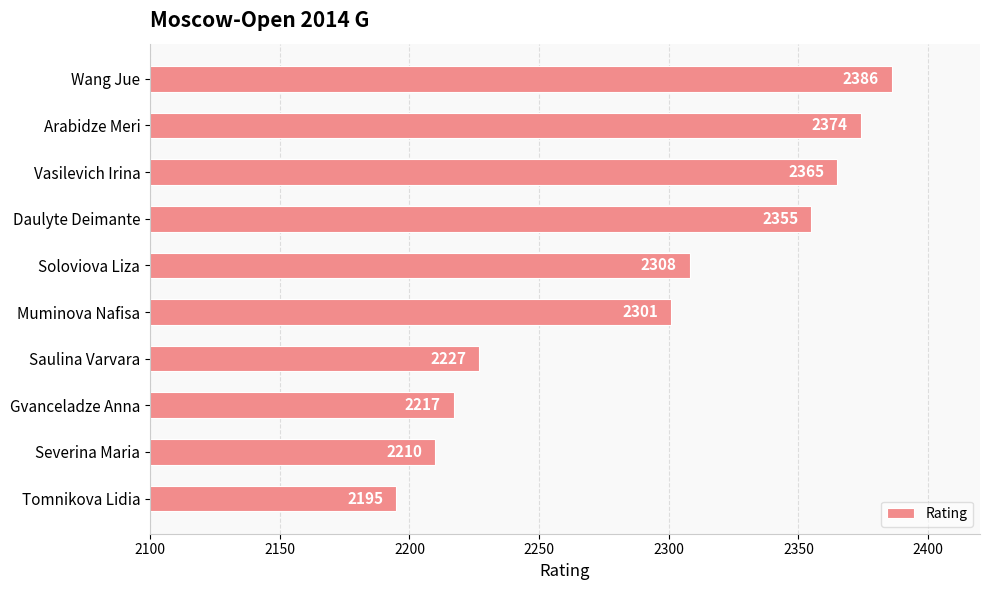

What is the greatest value displayed?

2386